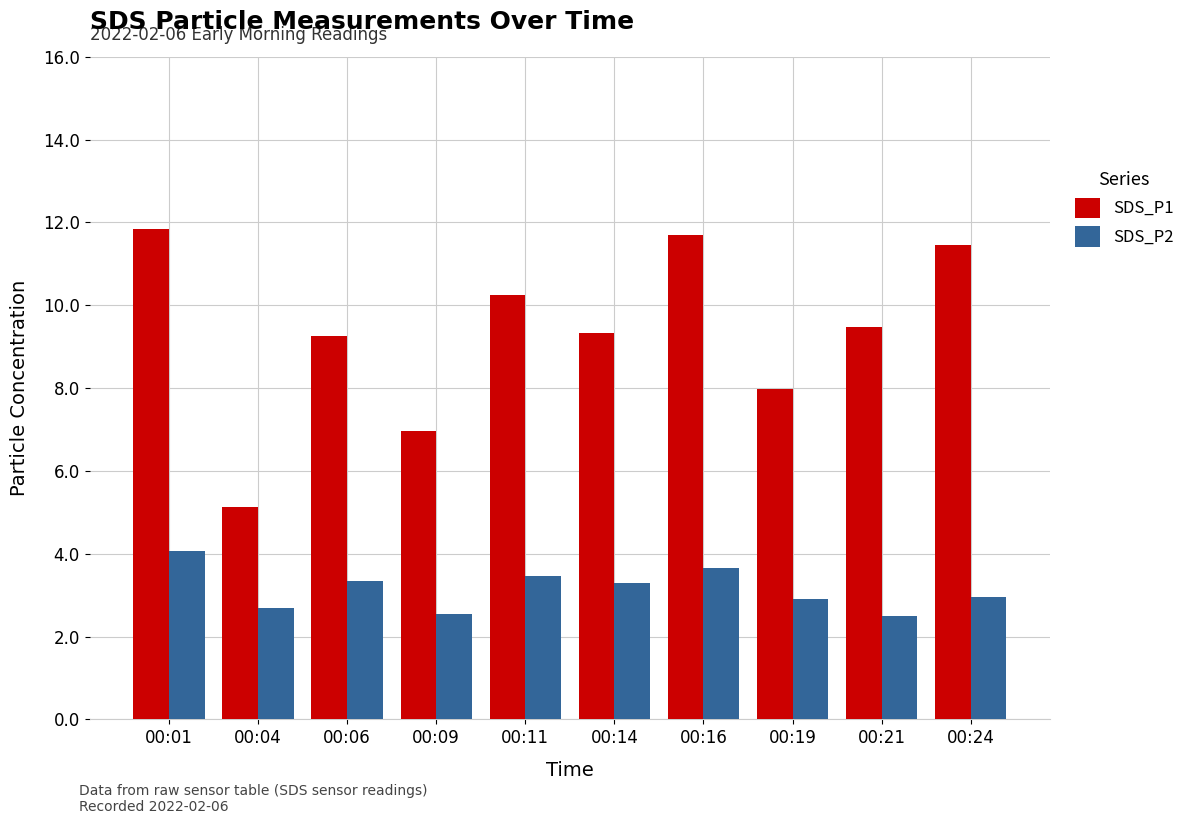

Rank the series by their maximum value, from highest to lowest.

SDS_P1, SDS_P2